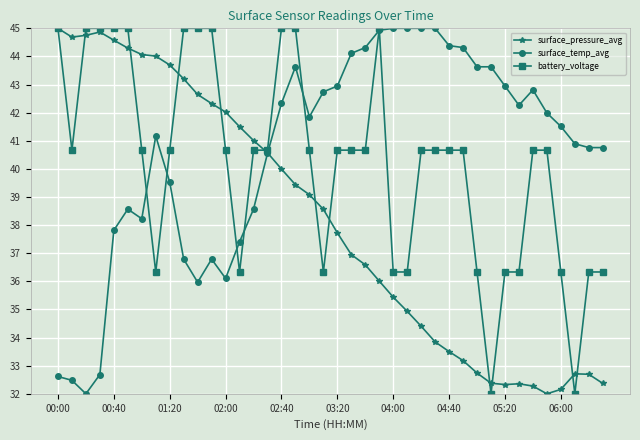

What is the value of the surface_pressure_avg point at the 14th from the left?

41.5